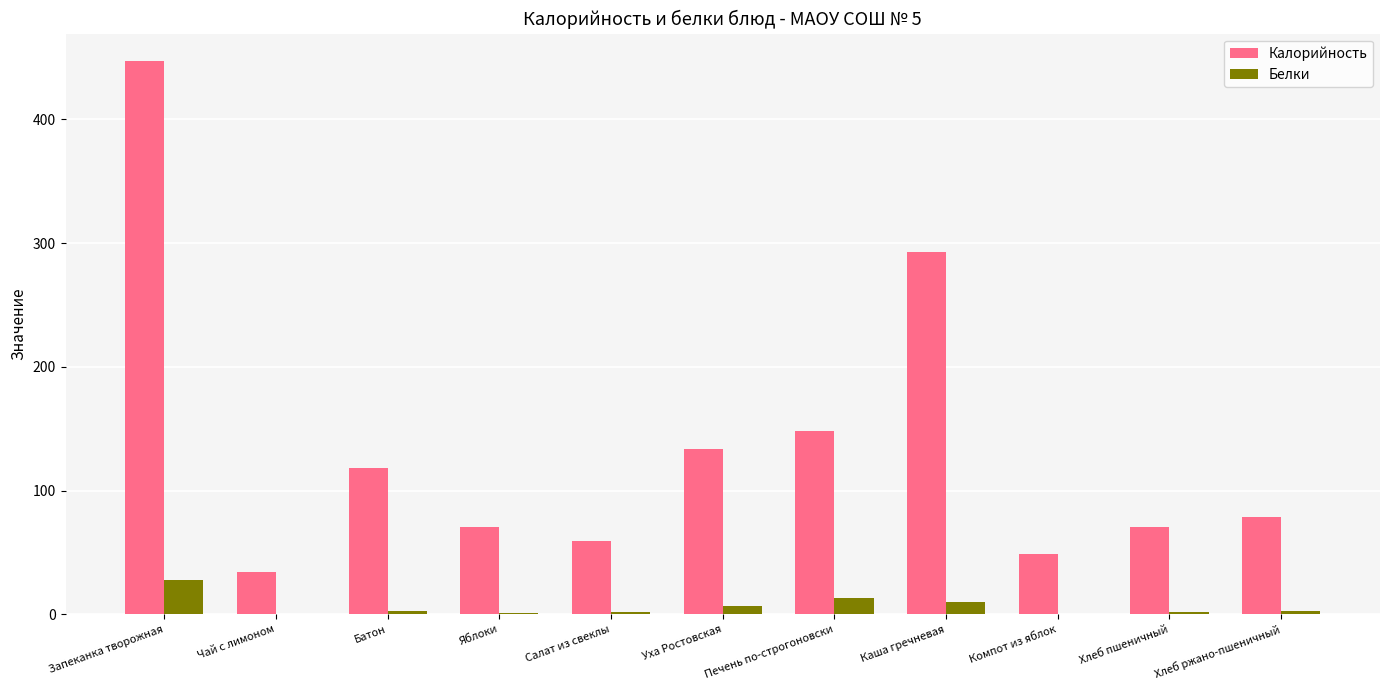

Which category has the highest value across all series?

Запеканка творожная